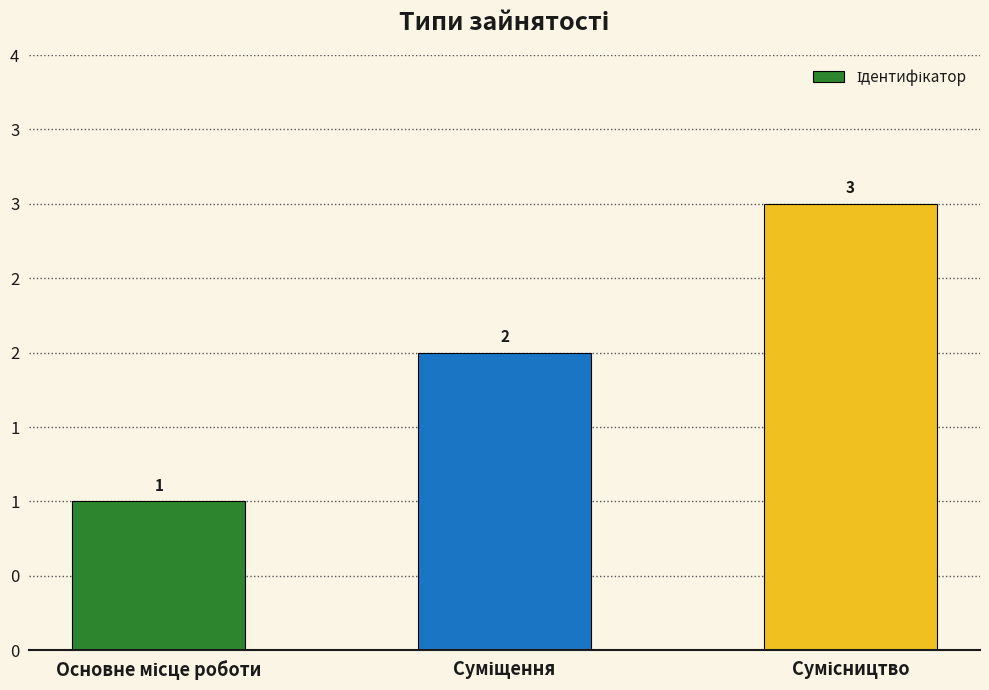

Does the chart contain any negative values?

No